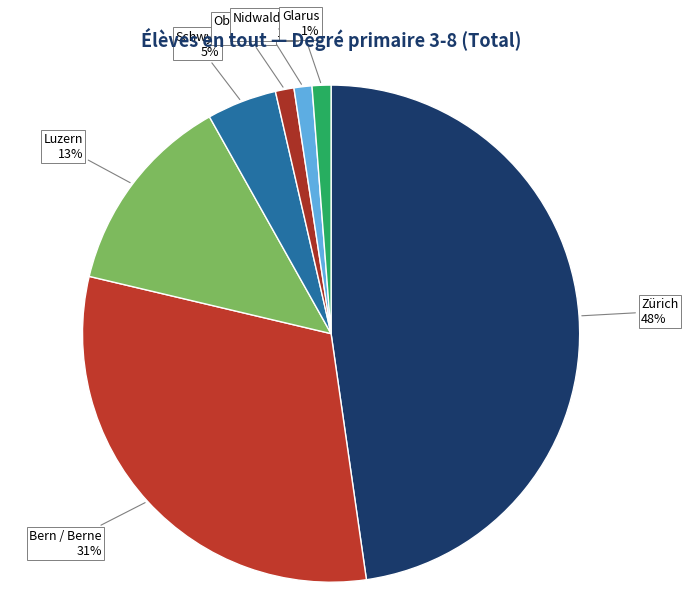

Is Bern / Berne the majority of the pie?

No